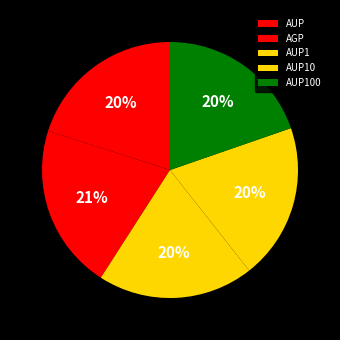

Which slice is the largest?

AGP